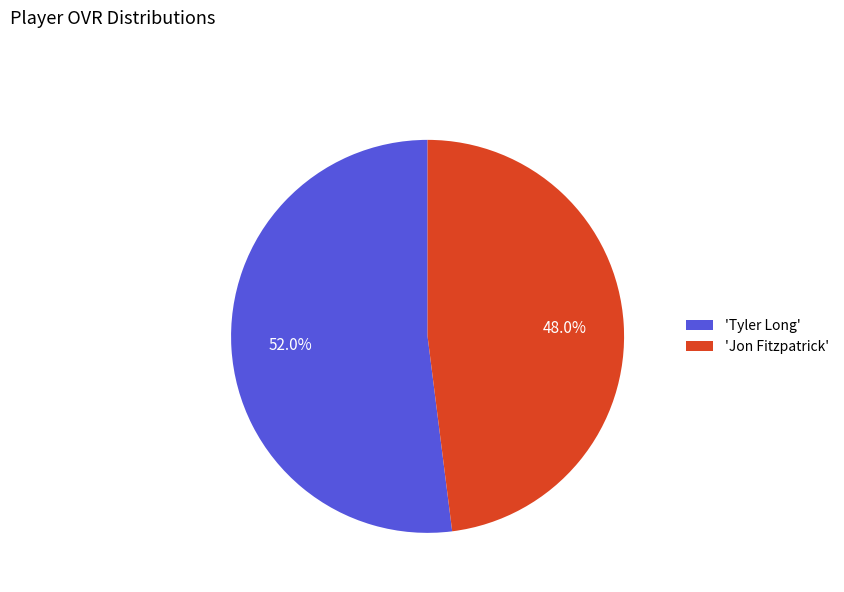

Combined, do 'Jon Fitzpatrick' and 'Tyler Long' account for over 50%?

Yes